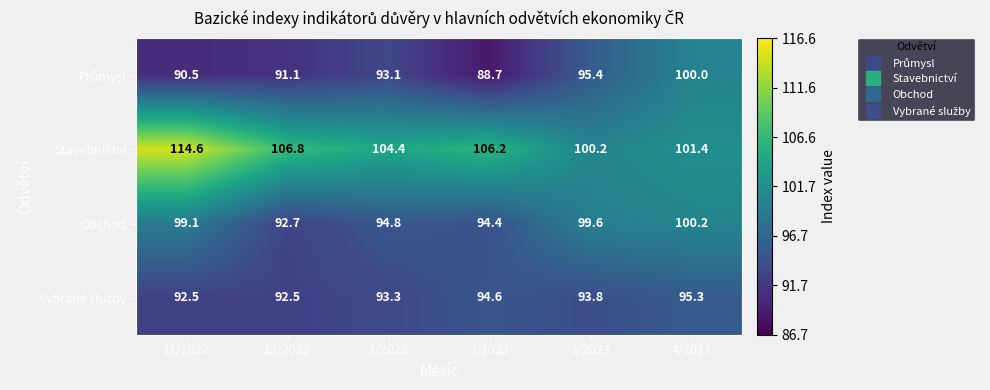

Between 12/2022 and 3/2023, which series saw the biggest shift?

Obchod